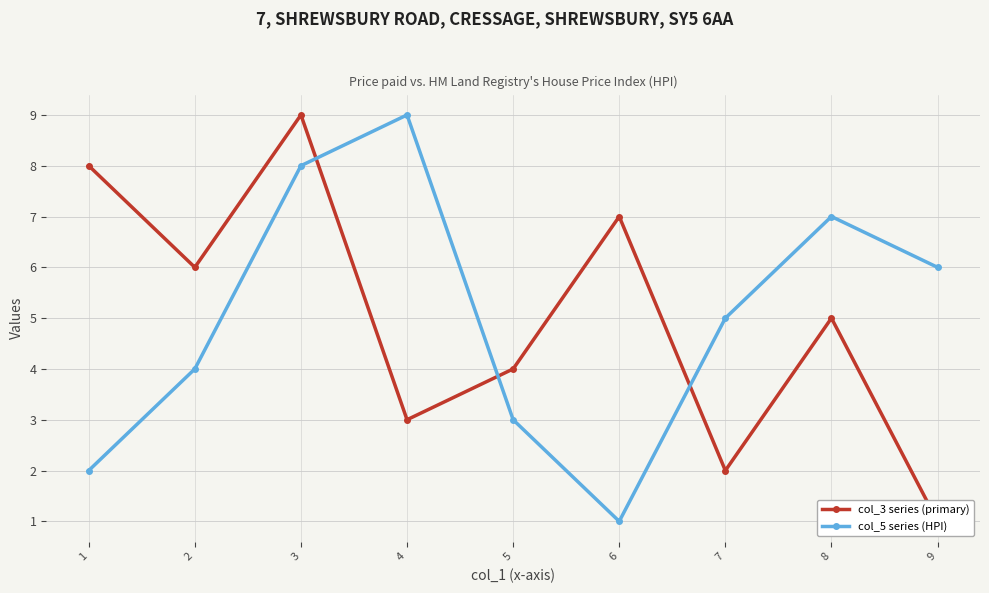

How many times do col_5 series (HPI) and col_3 series (primary) cross each other?

3